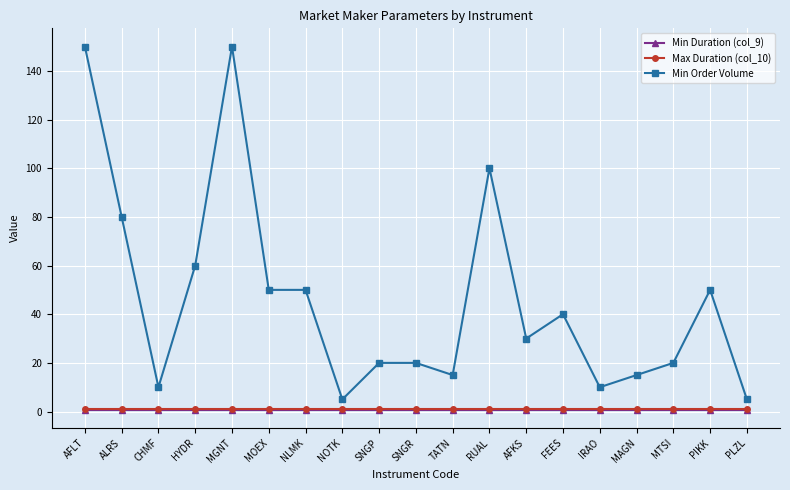

At how many categories does at least one series exceed 47?

8